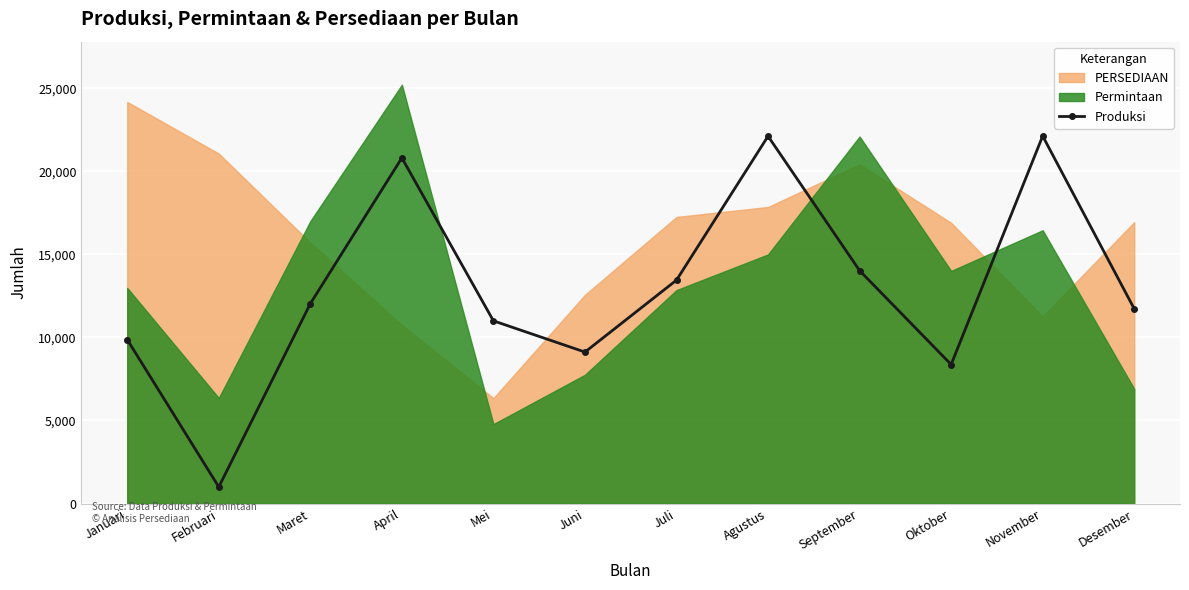

Where does the data first go above 12038?

April